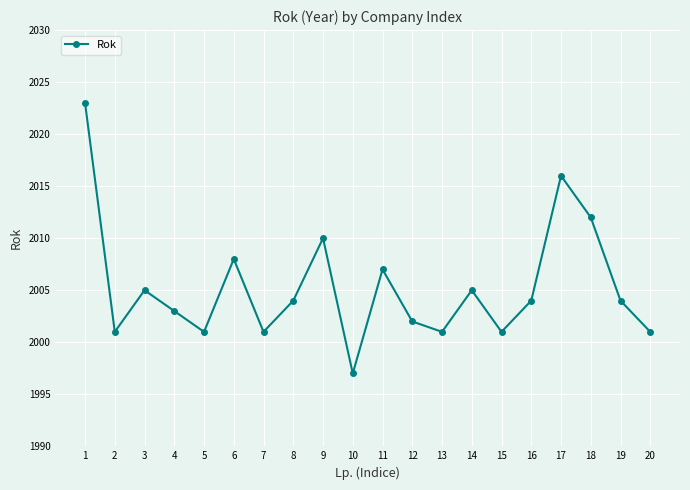

Where is the first local maximum?

3